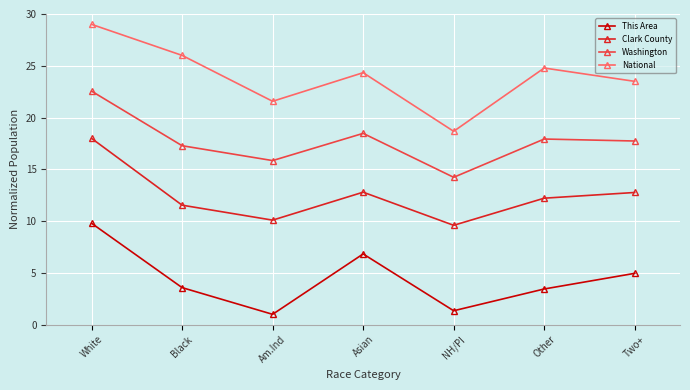

How many data points in National are less than 24?

3